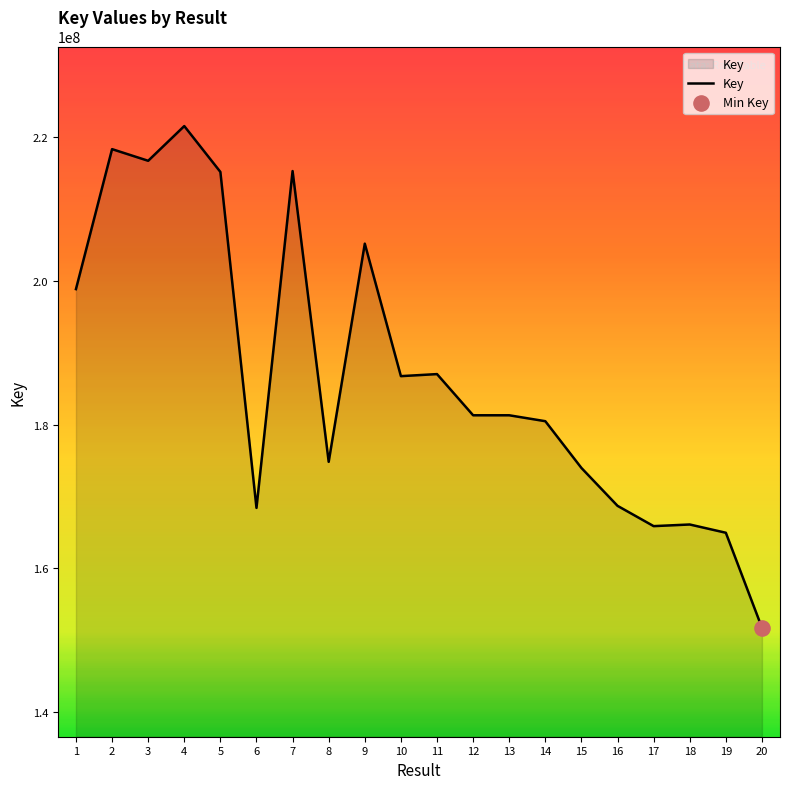

Approximately how many times larger is the value at 3 compared to 11?

1.2